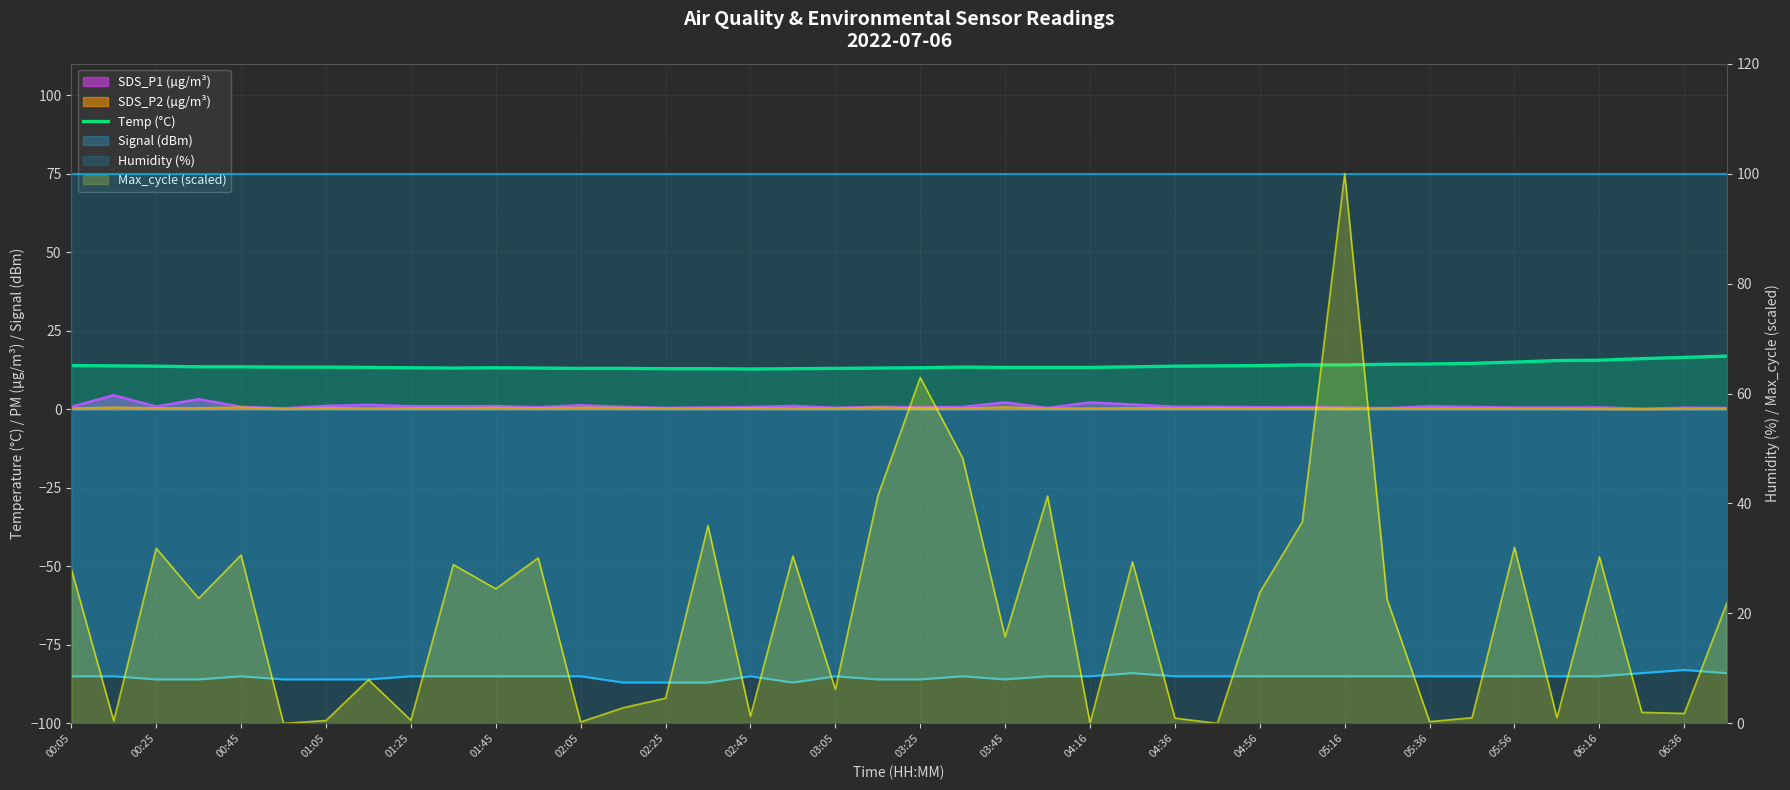

What is the difference between the maximum and minimum values?

4.1